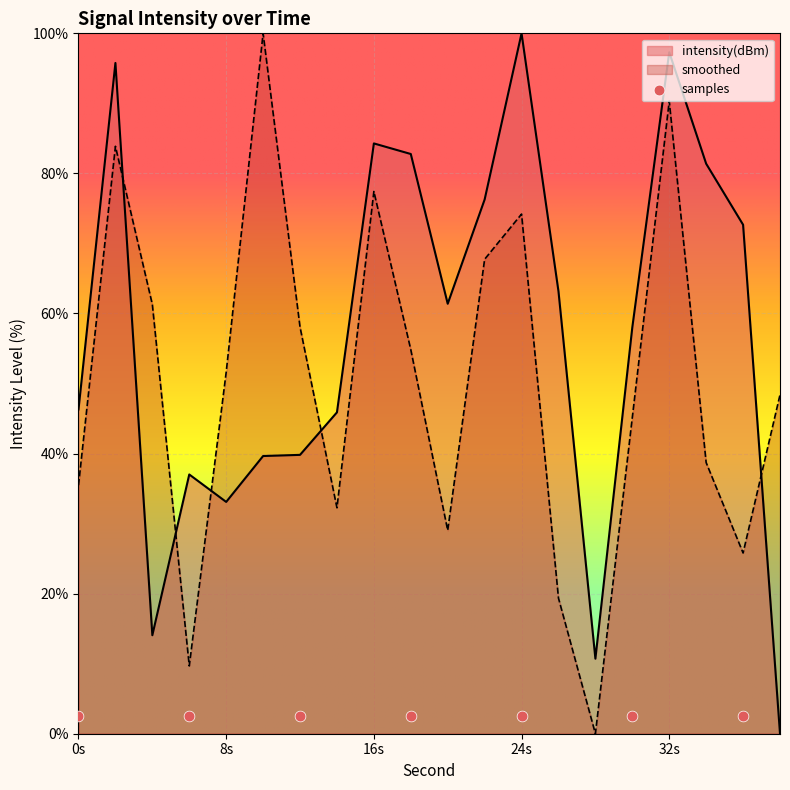

The smoothed series shows 35.5 at 0s. True or false?

True